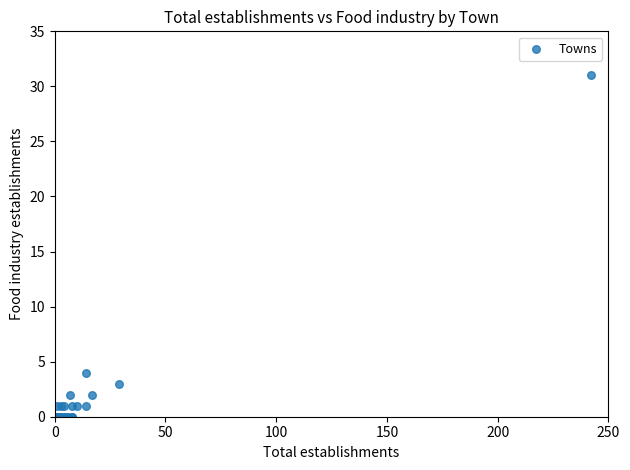

What Y value in the scatter plot is closest to 15?

4